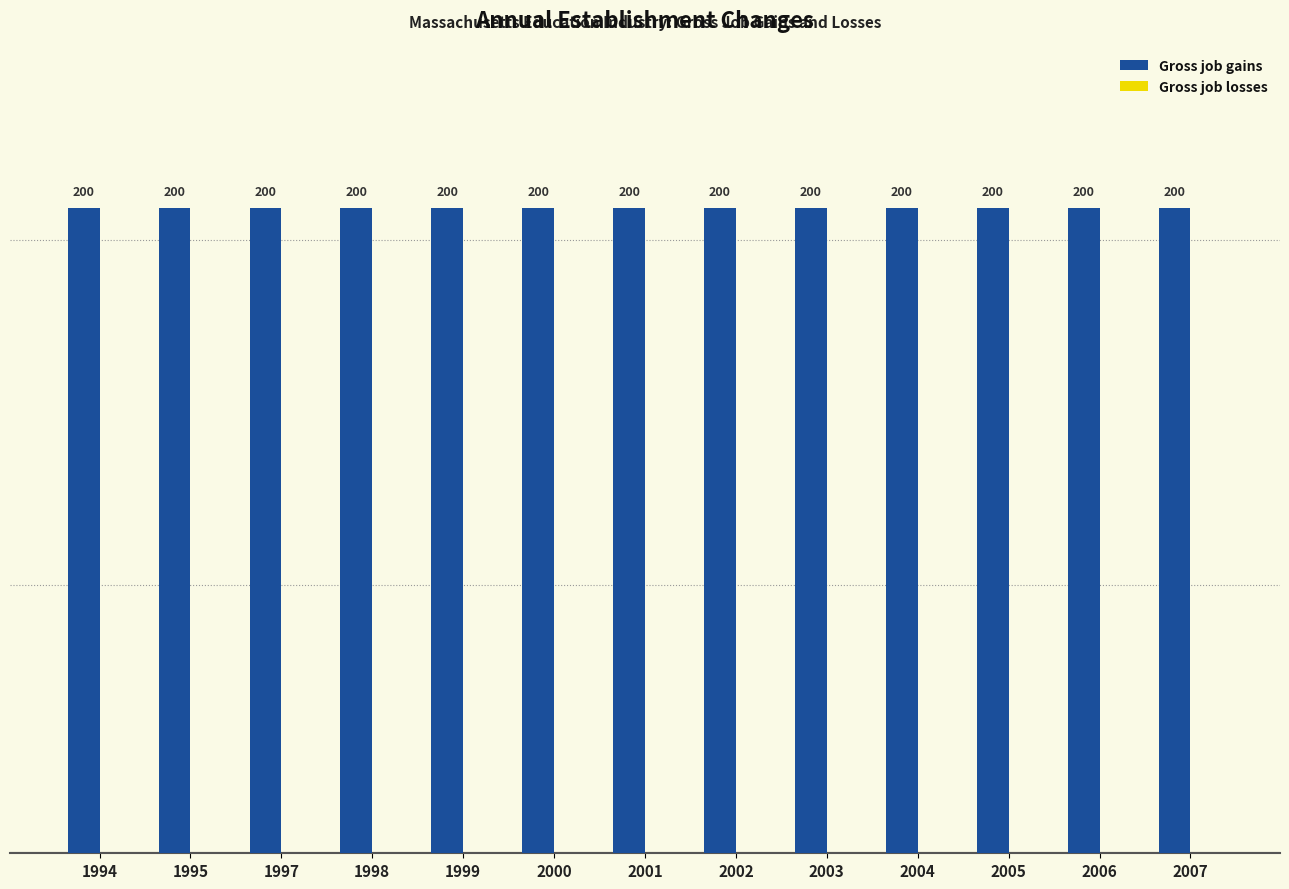

Reading left to right, extract all data points from this chart.

Gross job gains: 200	200	200	200	200	200	200	200	200	200	200	200	200
Gross job losses: 0	0	0	0	0	0	0	0	0	0	0	0	0